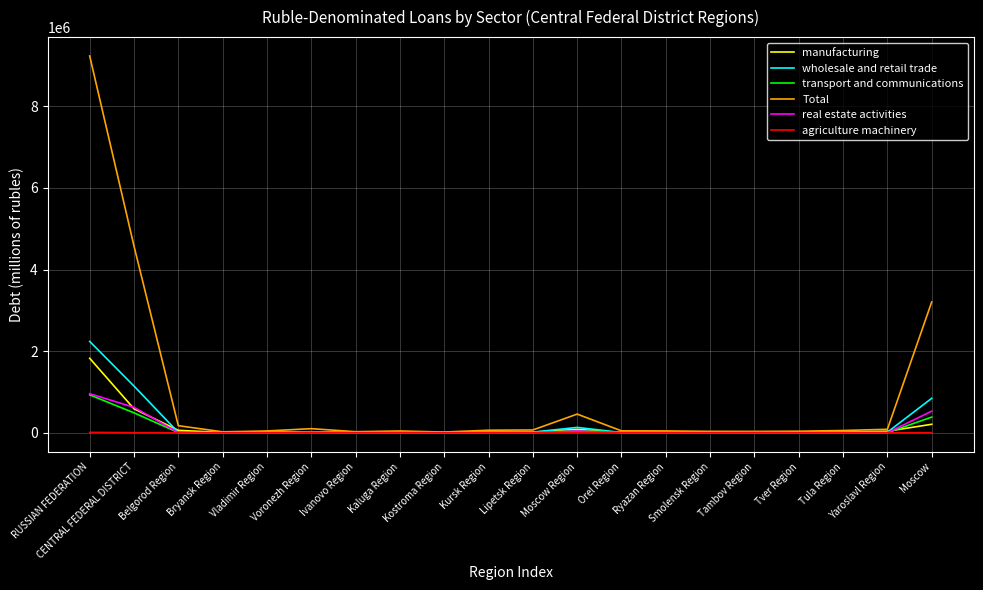

Between Kostroma Region and Moscow Region, which series saw the biggest shift?

Total